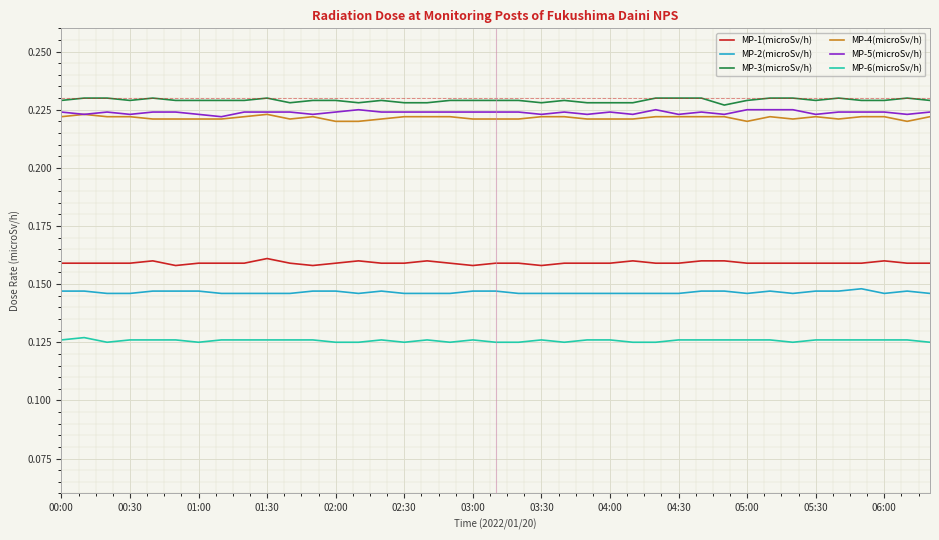

True or false: MP-1(microSv/h) and MP-4(microSv/h) intersect in this chart.

False